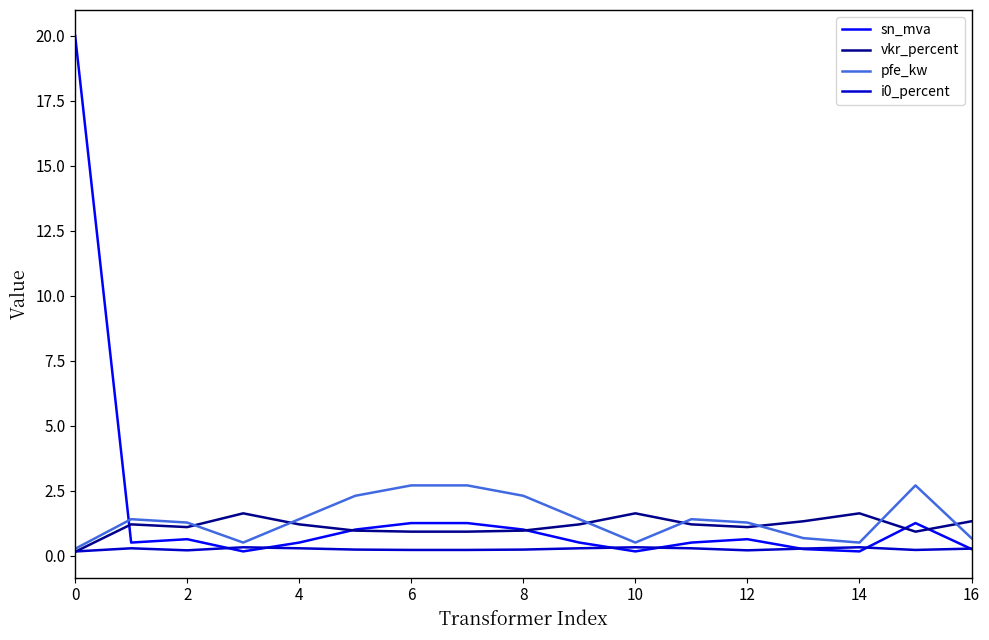

How many lines are shown in the chart?

4